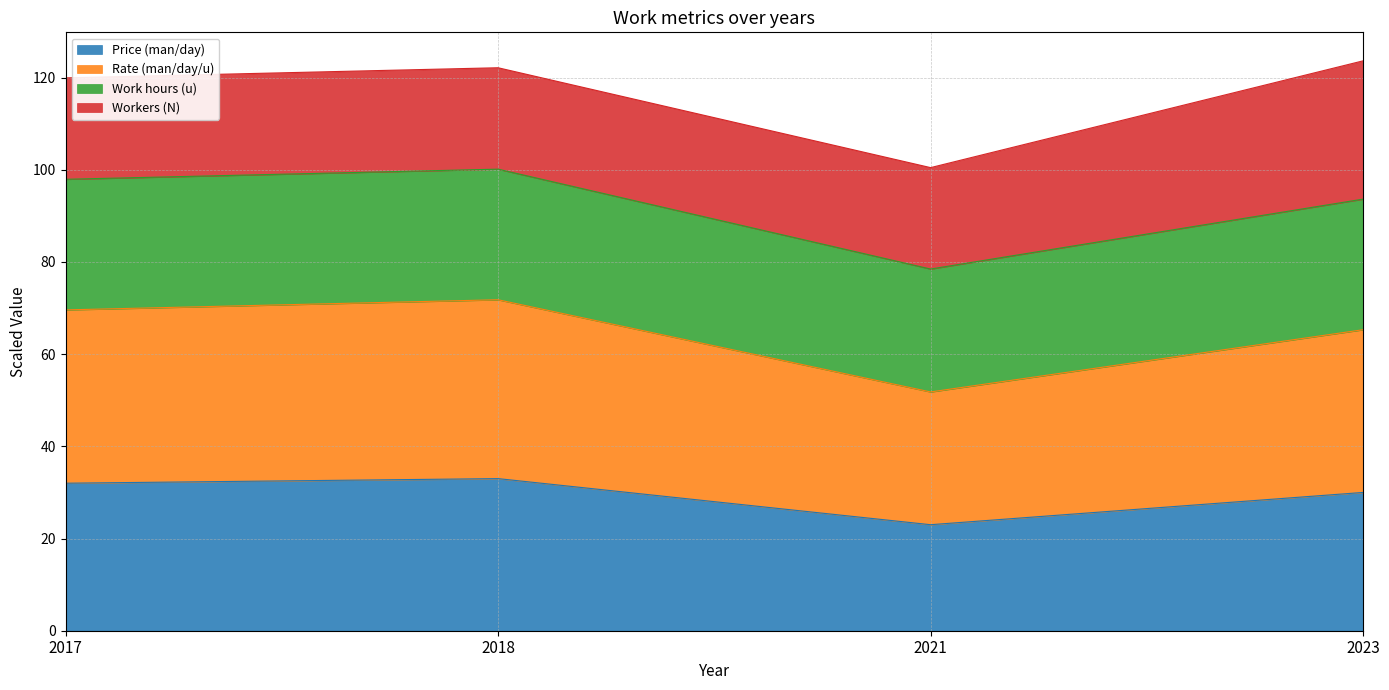

At which label does Rate (man/day/u) first exceed 69?

2017